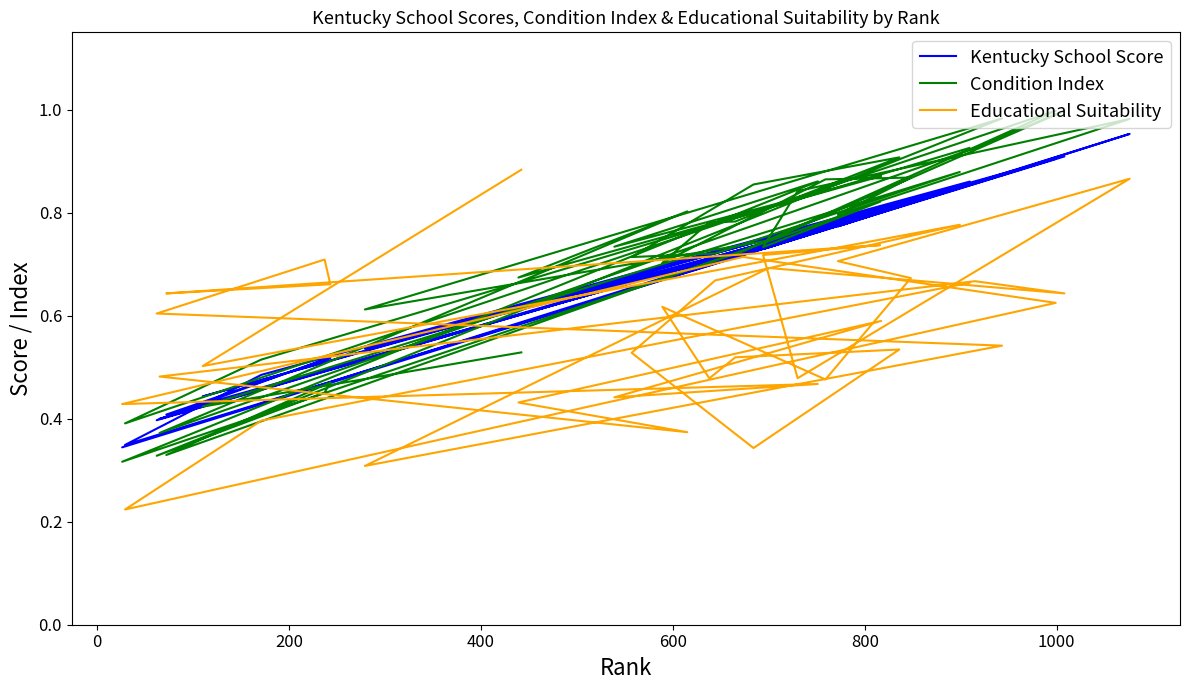

True or false: Condition Index has more than 1 points higher than both neighbors.

True